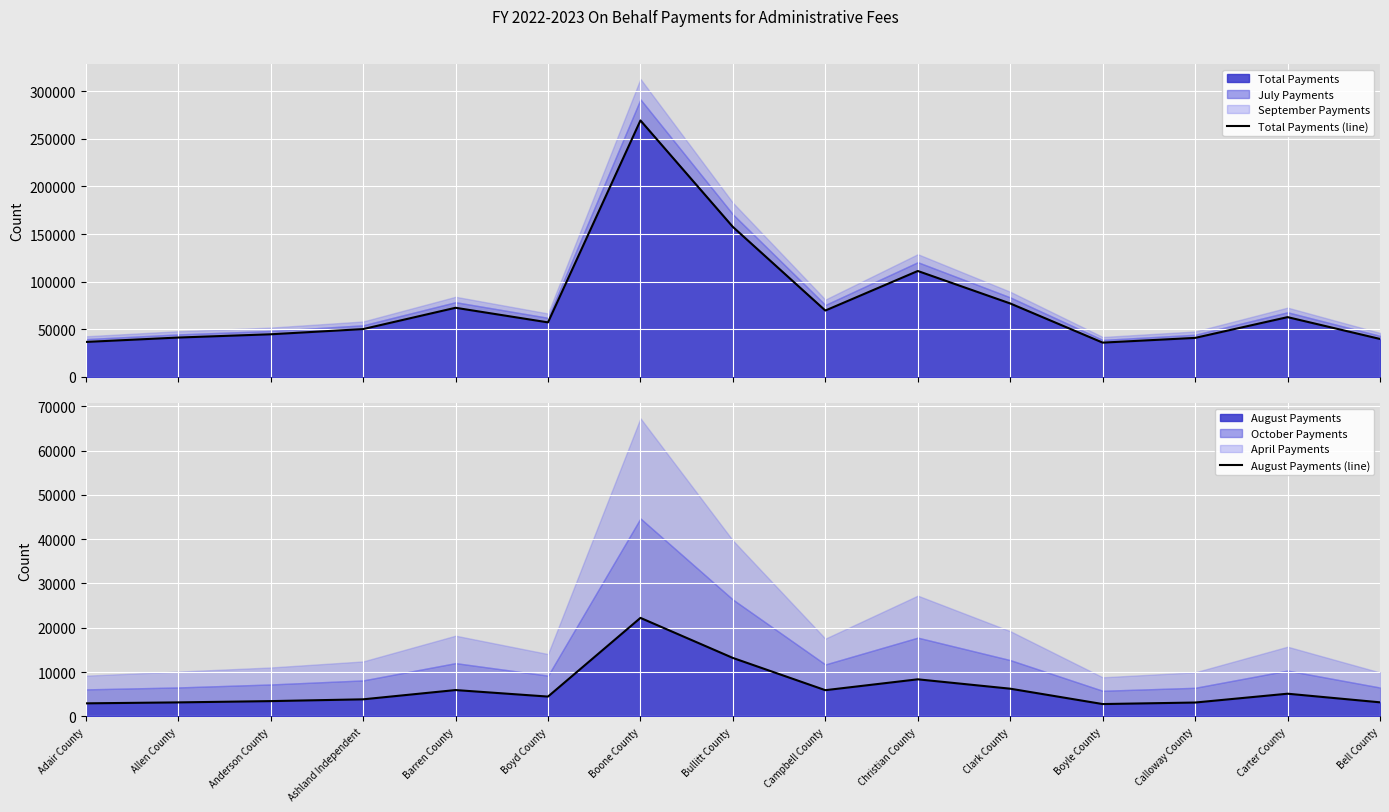

Reading left to right, transcribe all the data shown in this chart.

Total Payments (line): Adair County=36756.0	Allen County=41364.0	Anderson County=44788.0	Ashland Independent=50248.0	Barren County=72596.0	Boyd County=57280.0	Boone County=269161.6	Bullitt County=157432.0	Campbell County=69704.0	Christian County=111196.0	Clark County=77128.0	Boyle County=36040.0	Calloway County=41004.0	Carter County=62776.0	Bell County=39892.0
August Payments (line): Adair County=2936.0	Allen County=3152.0	Anderson County=3440.0	Ashland Independent=3844.0	Barren County=5936.0	Boyd County=4464.0	Boone County=22228.0	Bullitt County=13184.0	Campbell County=5908.0	Christian County=8360.0	Clark County=6244.0	Boyle County=2776.0	Calloway County=3120.0	Carter County=5112.0	Bell County=3168.0